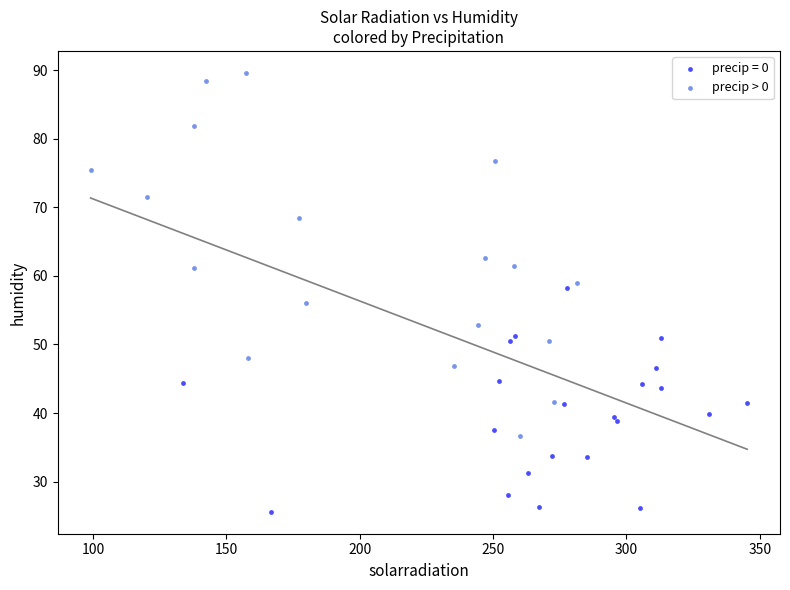

Which series reaches the minimum Y coordinate?

precip = 0